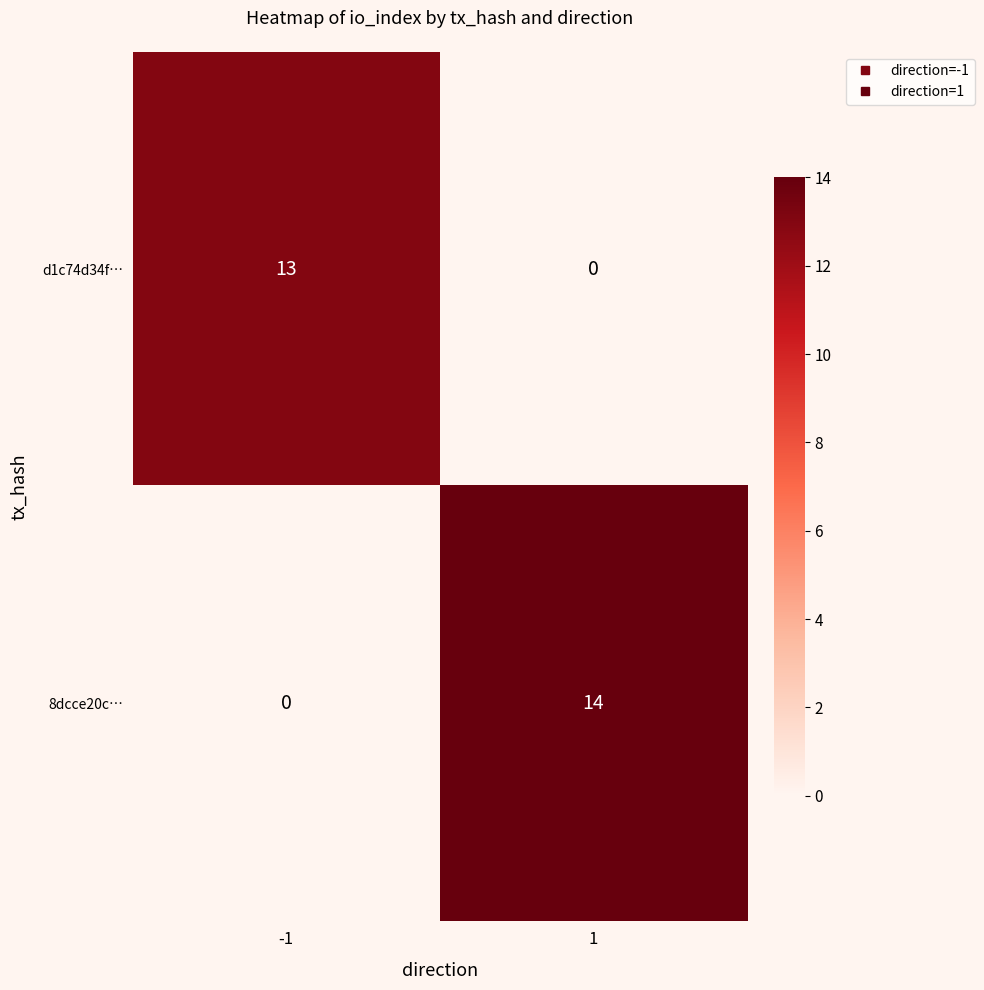

At -1, list the series in order from smallest to largest.

8dcce20c…, d1c74d34f…